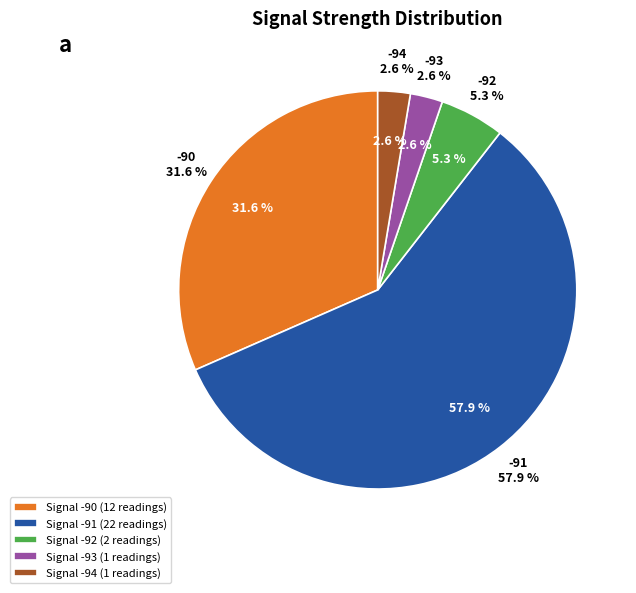

Does 7 represent more than half of the total?

No